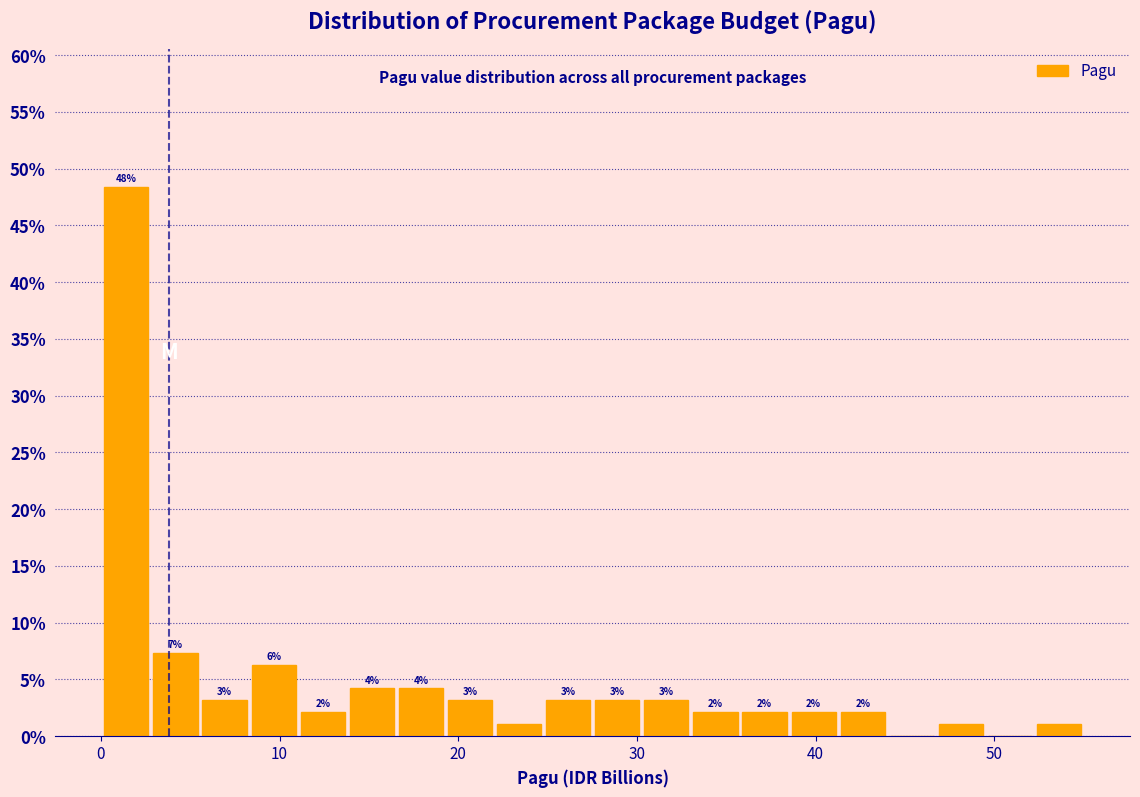

Read against the x-axis, roughly where is the centre of the tallest bar?

1